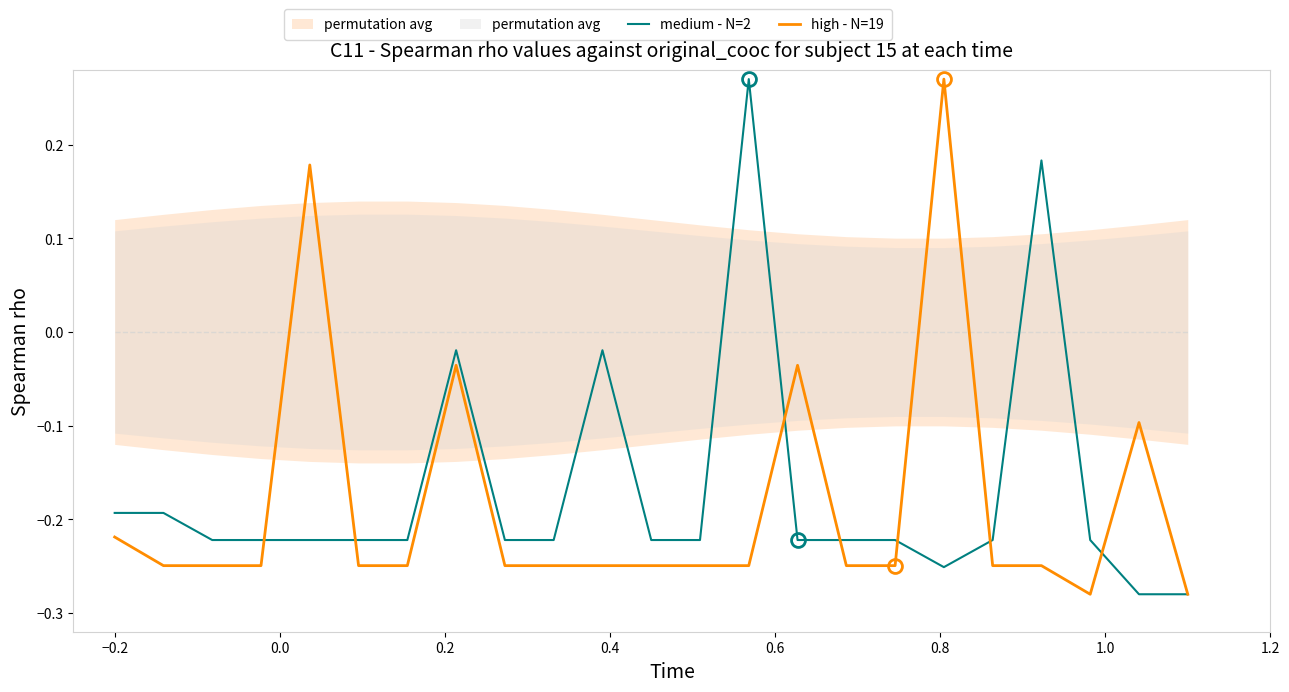

How many lines are shown in the chart?

2